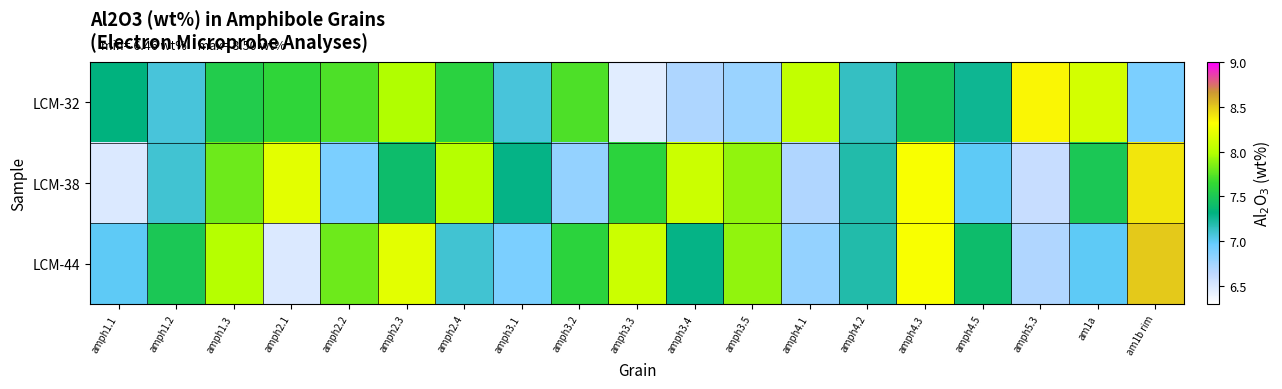

At which category is the sum across all series the highest?

amph4.3